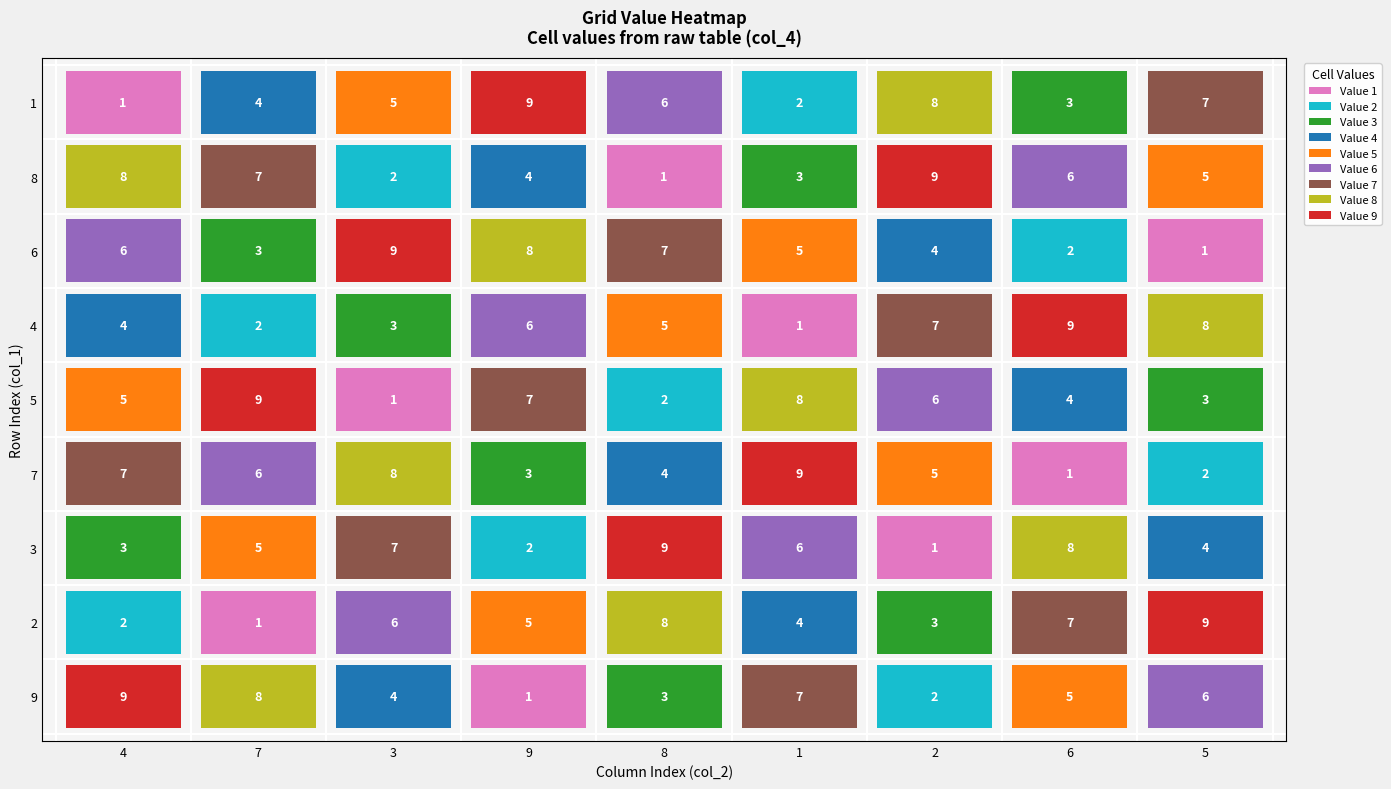

What is the difference between the second highest and minimum values in the 9 series?

7